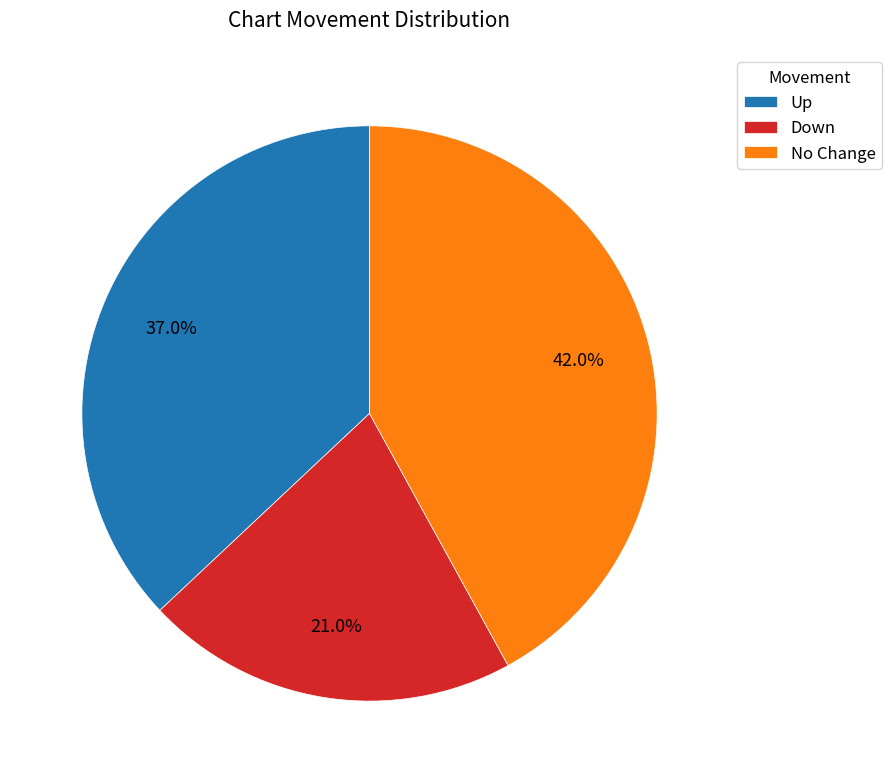

Does any single category account for the majority?

No